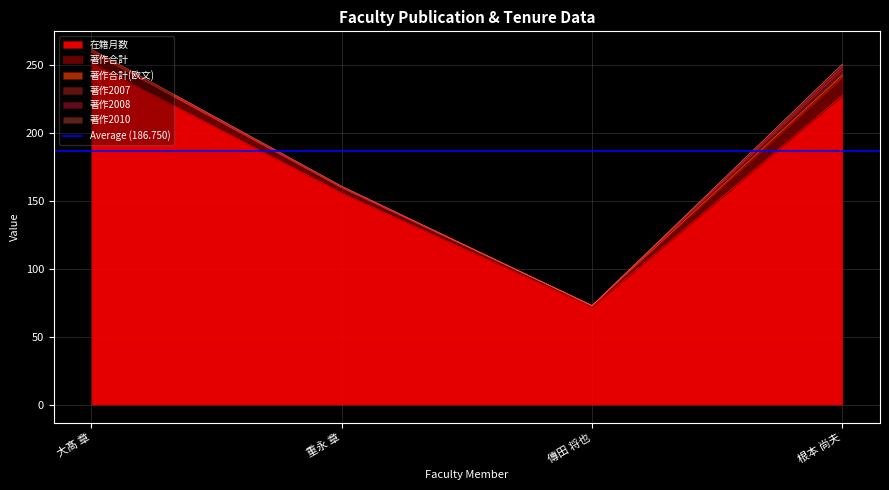

What are all the series names shown in the legend?

在籍月数, 著作合計, 著作合計(欧文), 著作2007, 著作2008, 著作2010